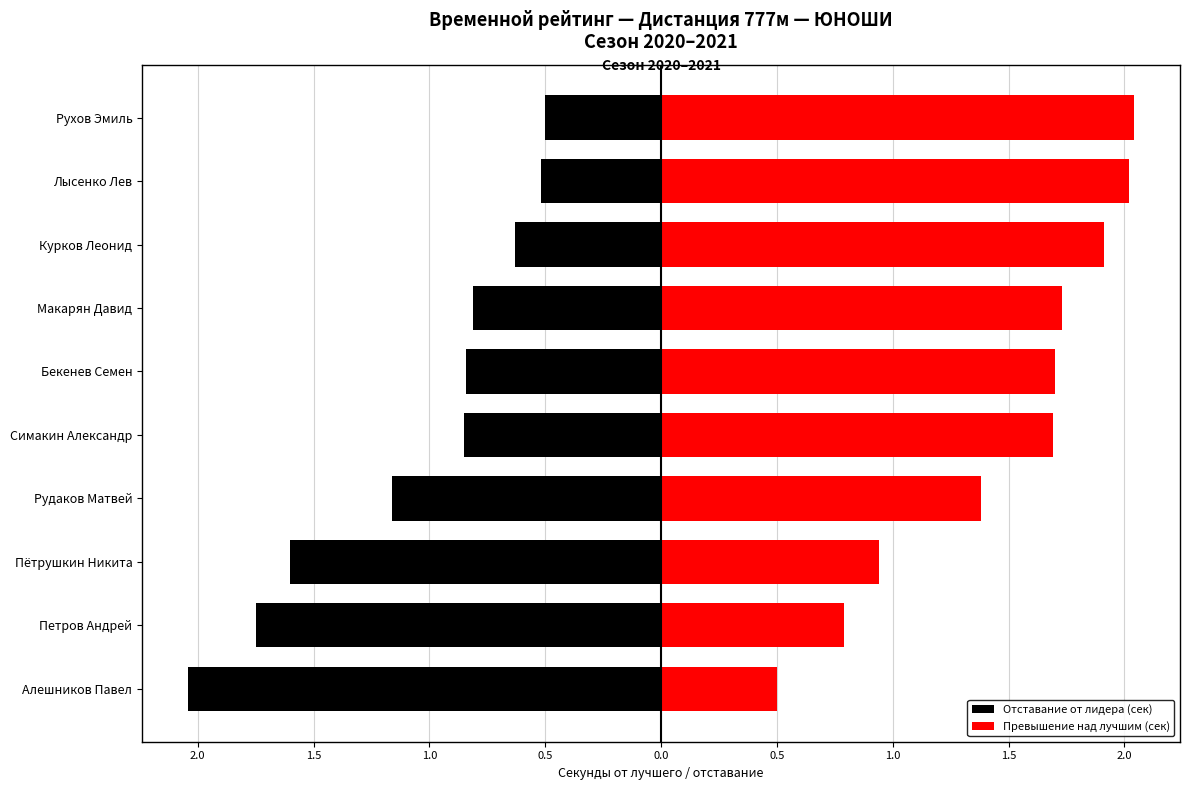

How many data points does each series have?

10